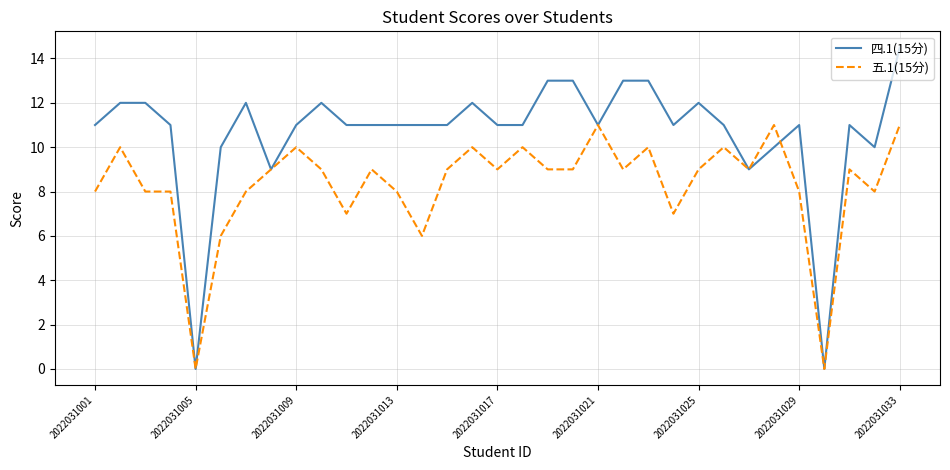

What is the greatest value displayed?

14.5